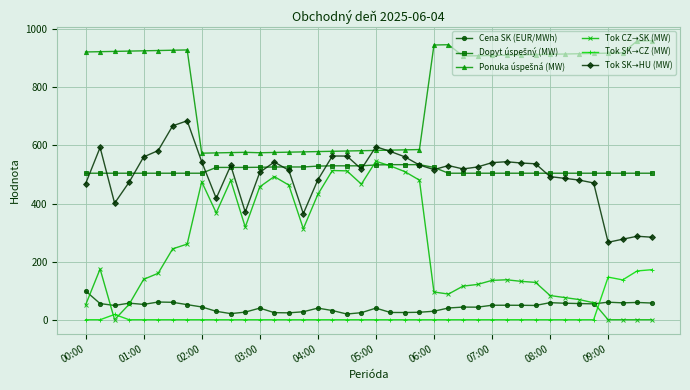

How many lines are shown in the chart?

6